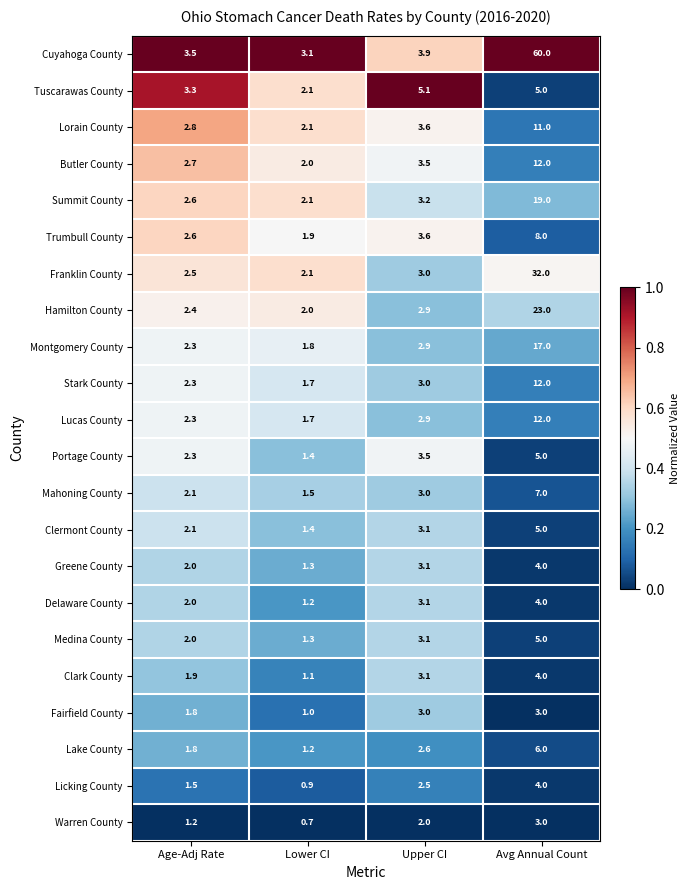

Rank the categories by Warren County value from lowest to highest.

Lower CI, Age-Adj Rate, Upper CI, Avg Annual Count